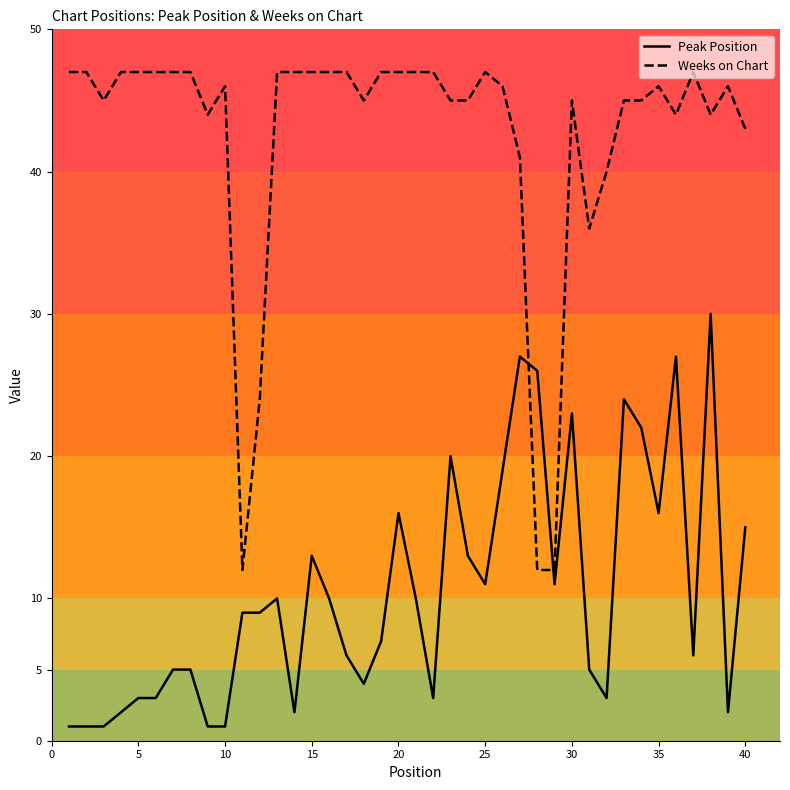

Which series has the largest total across all categories?

Weeks on Chart